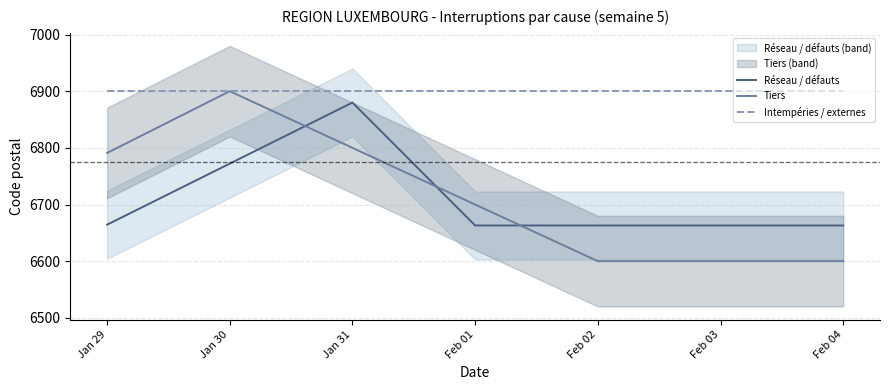

What is the sum of the Intempéries / externes values at Feb 02 and Jan 29?

13800.0